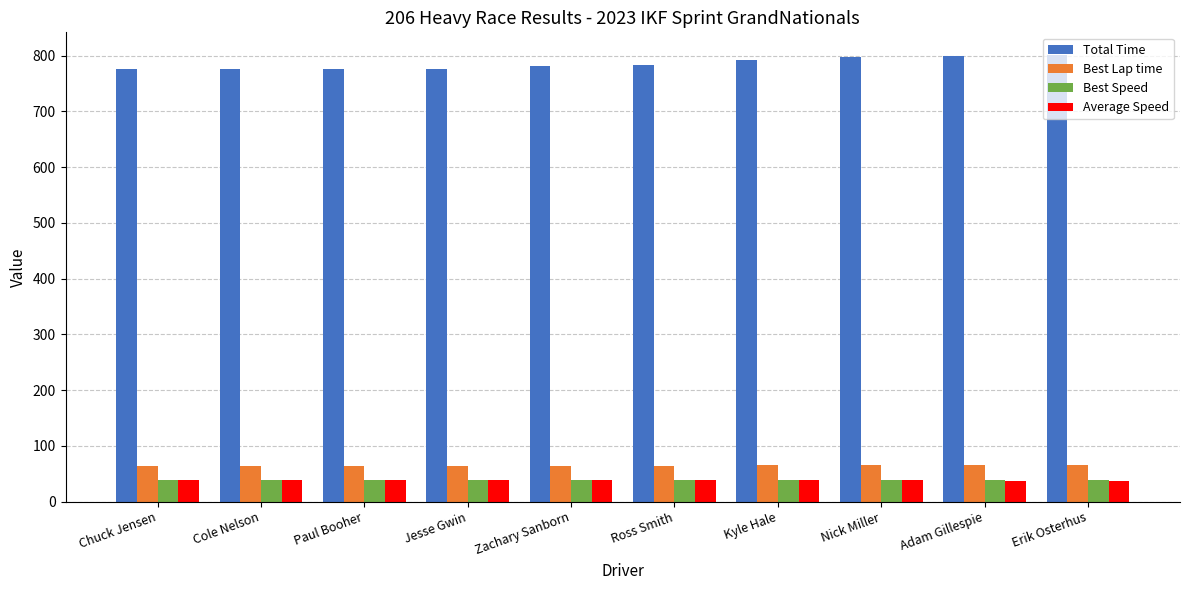

What is the total value across all series at Zachary Sanborn?

923.4